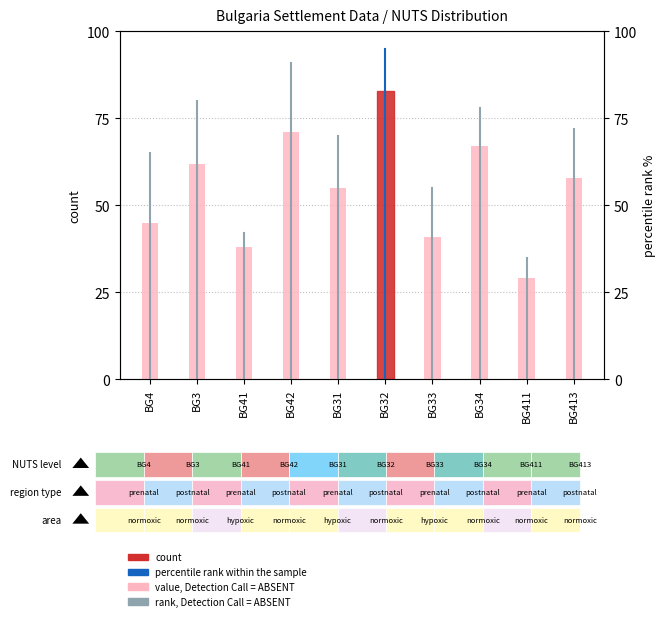

What is the change in value from BG3 to BG32?

+21